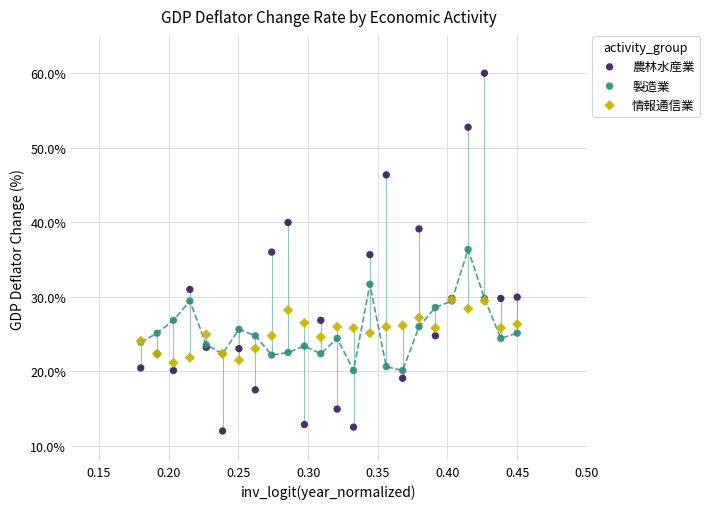

Which series has the largest Y range (max minus min)?

農林水産業